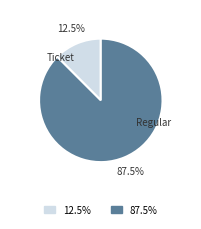

Is there any slice that represents more than half of the pie?

Yes